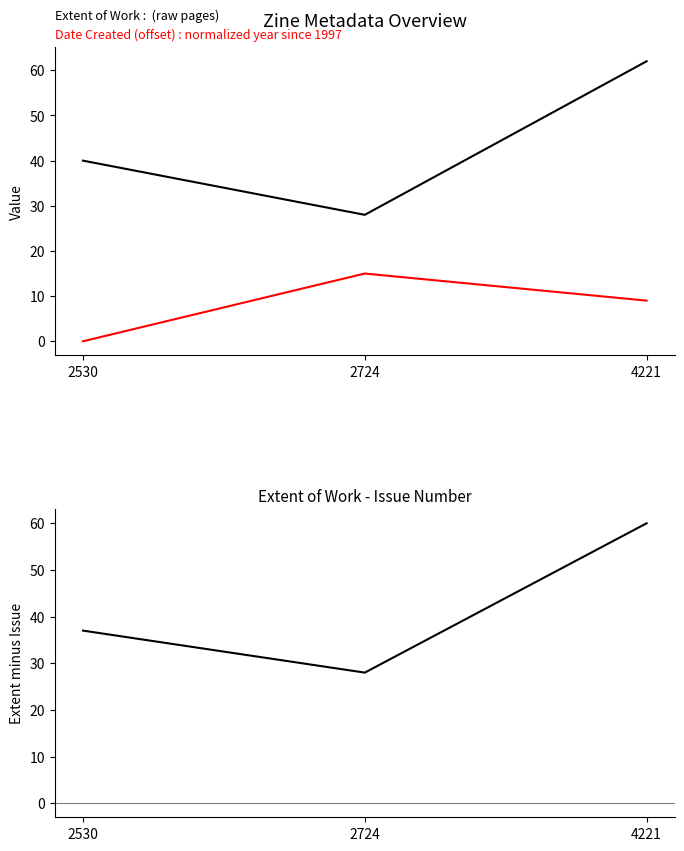

What is the total value across all series at 2530?

77